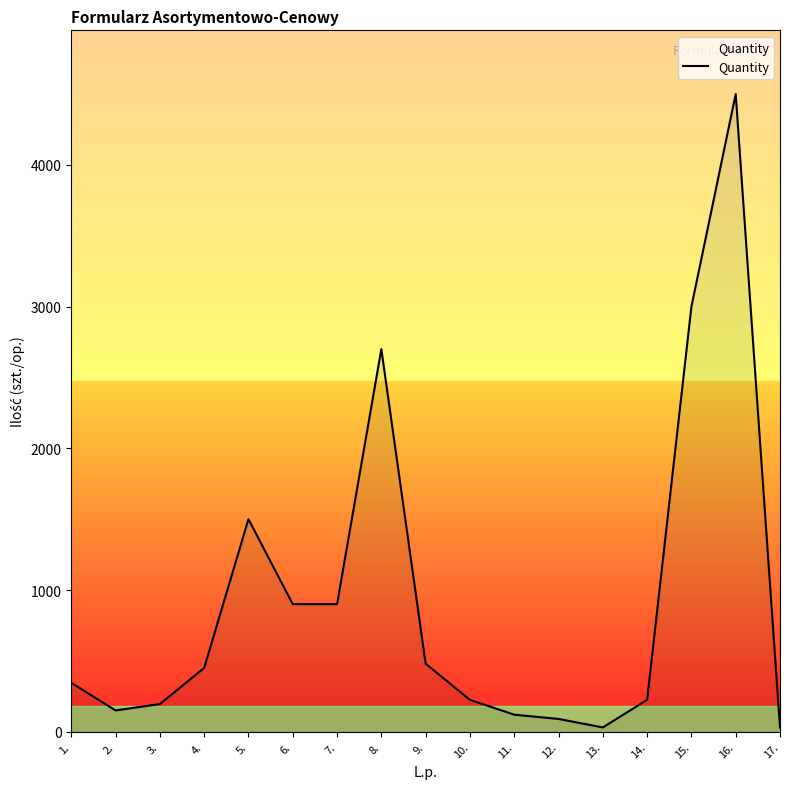

True or false: there are more than 0 points higher than both neighbors.

True